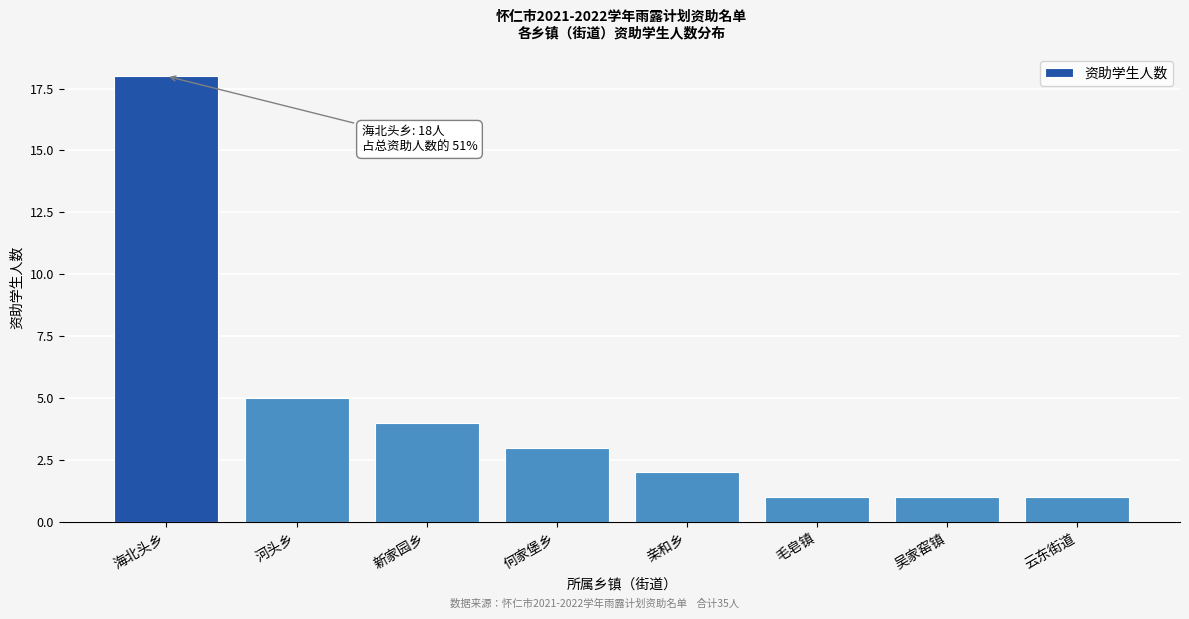

Reading left to right, transcribe all the data shown in this chart.

海北头乡=18	河头乡=5	新家园乡=4	何家堡乡=3	亲和乡=2	毛皂镇=1	吴家窑镇=1	云东街道=1